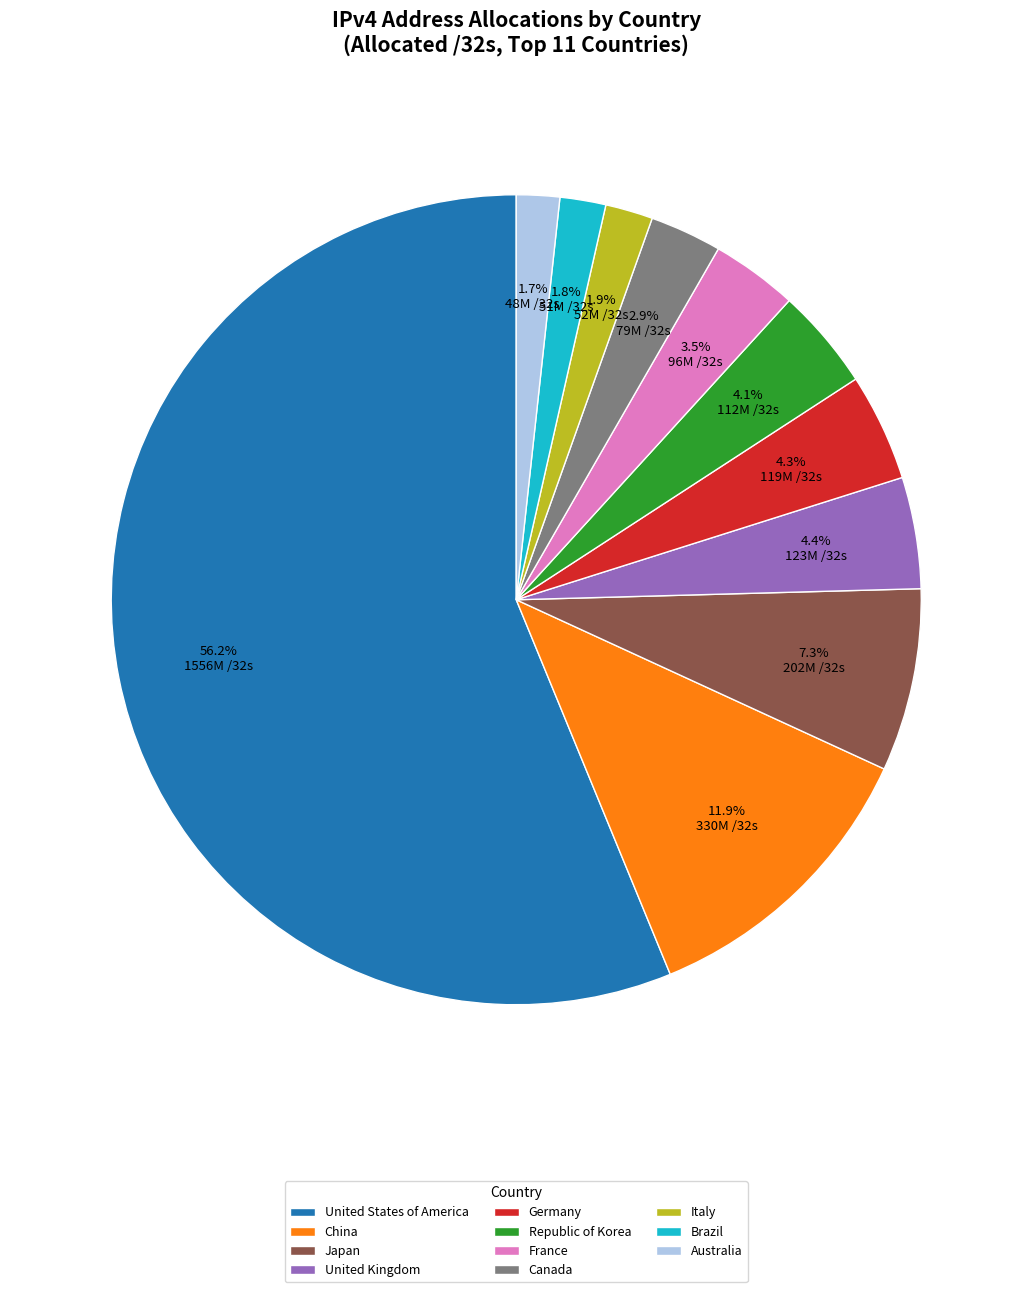

To the nearest percent, what is the difference between the largest and smallest slice percentages?

54%